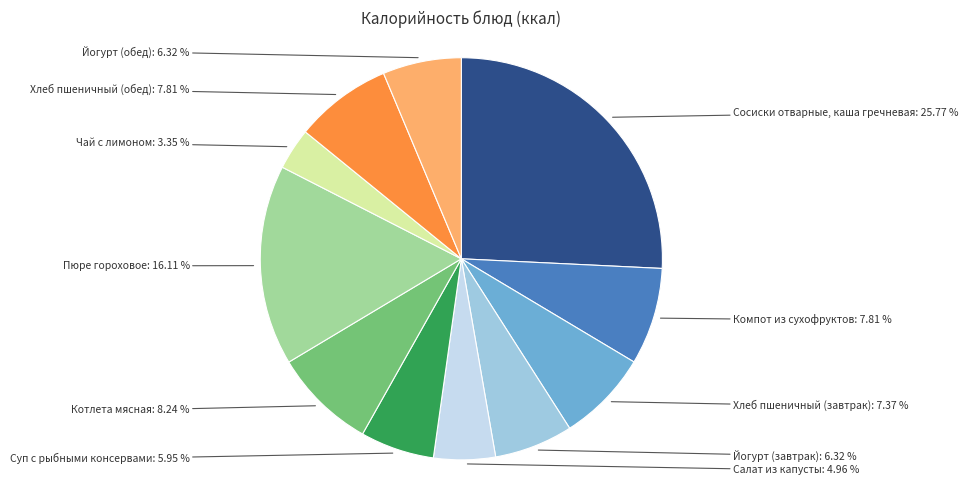

What percentage is the Хлеб пшеничный (обед) slice, to the nearest percent?

8%